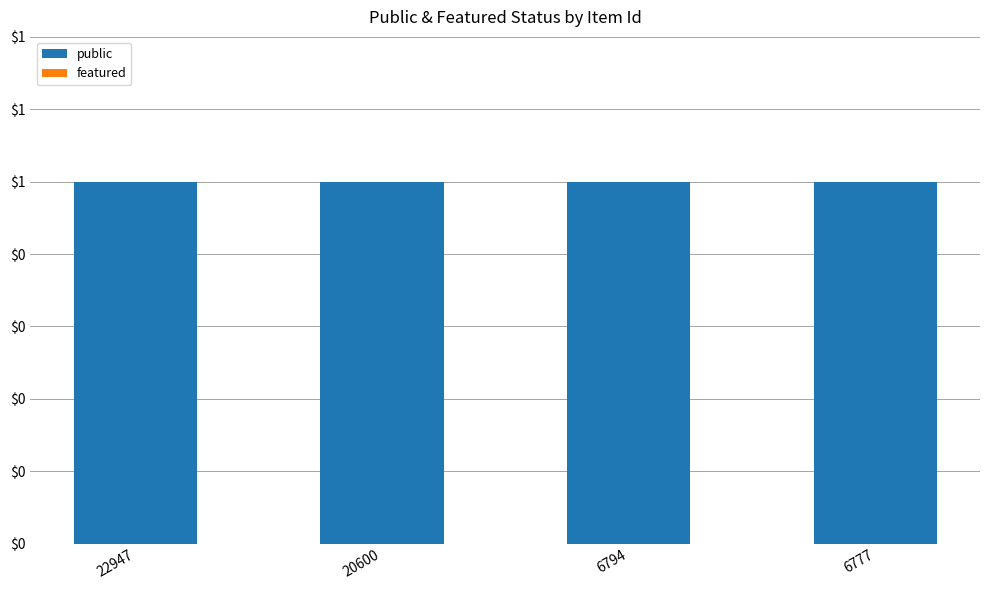

At how many categories does at least one series exceed 0?

4